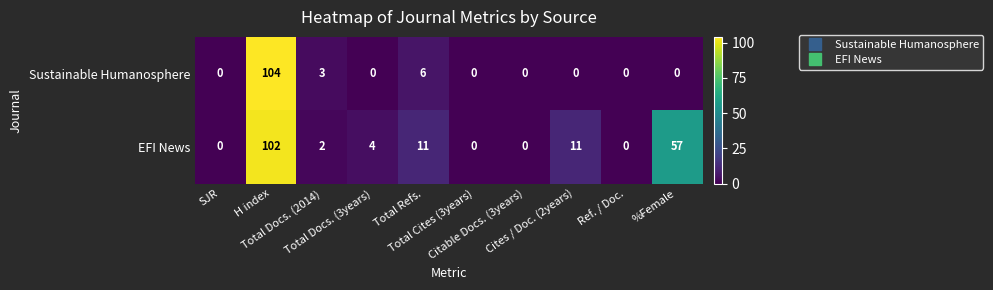

At how many categories does at least one series exceed 30?

2